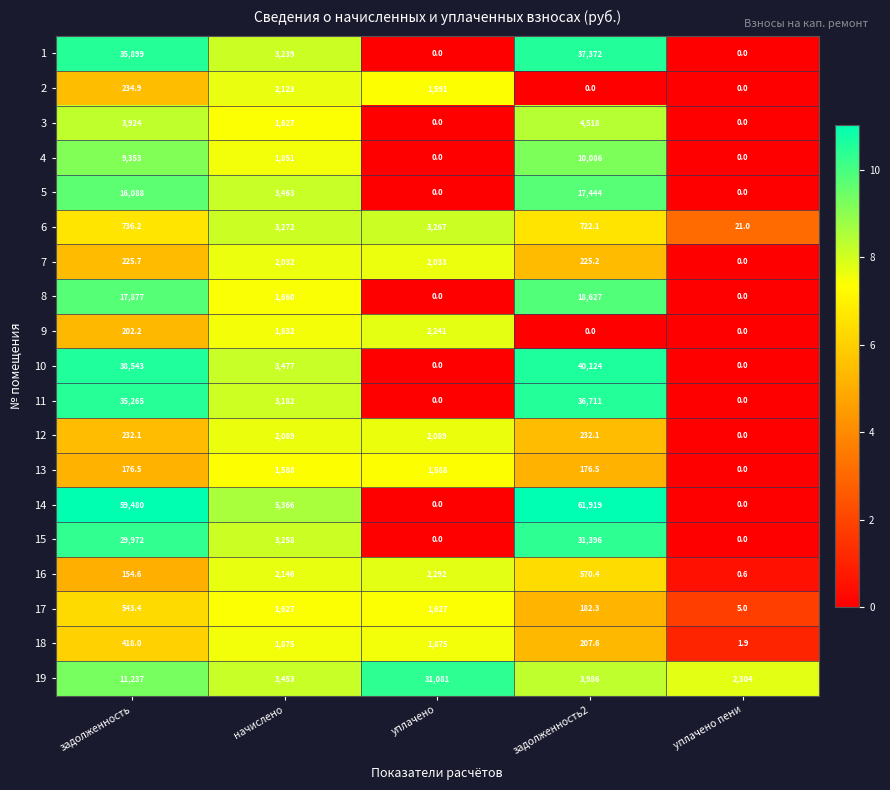

The 17 series shows 2797.0 at уплачено. True or false?

False